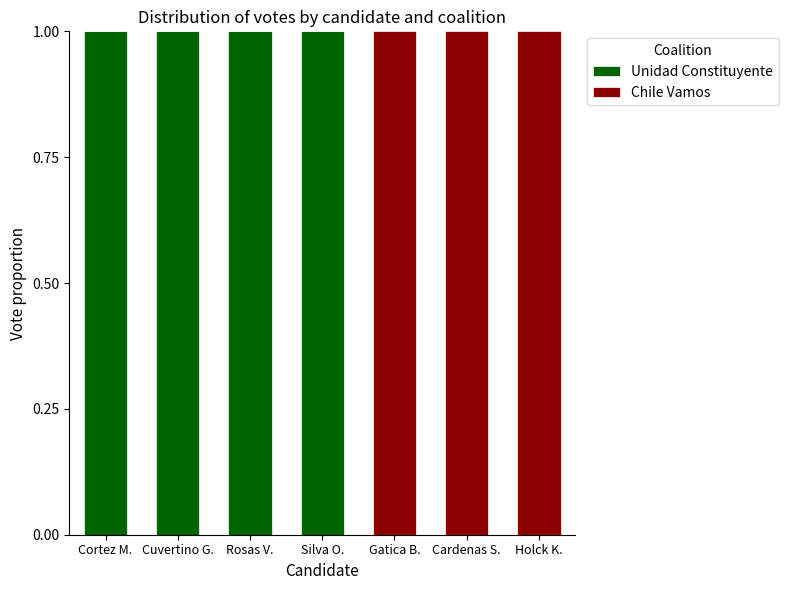

What is the sum of all Unidad Constituyente values?

4